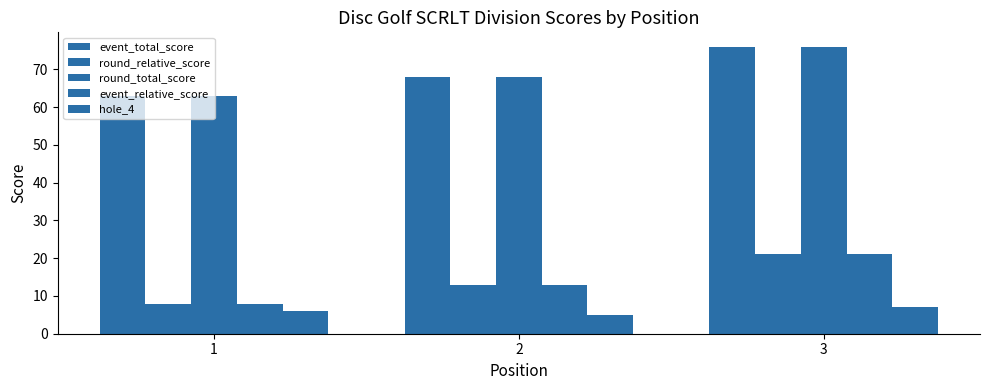

Which has a higher value, 2 or 1?

2